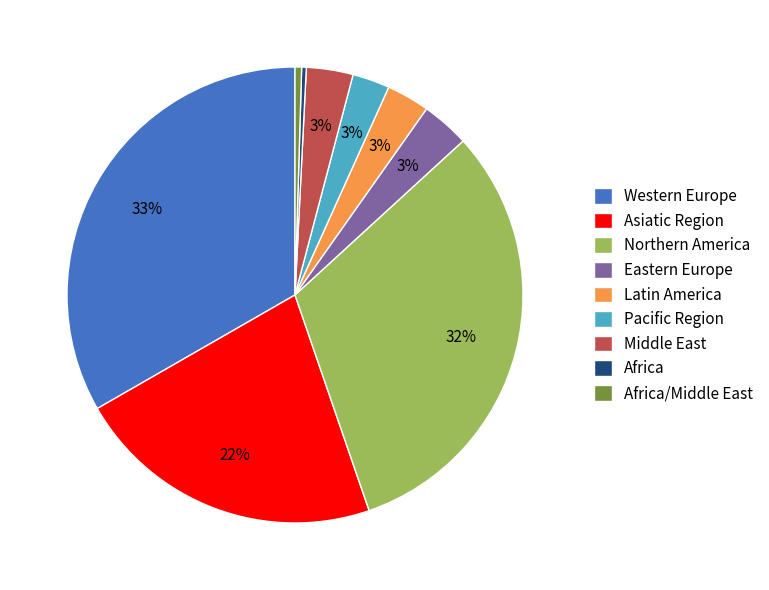

The Asiatic Region slice represents 27% of the pie. True or false?

False